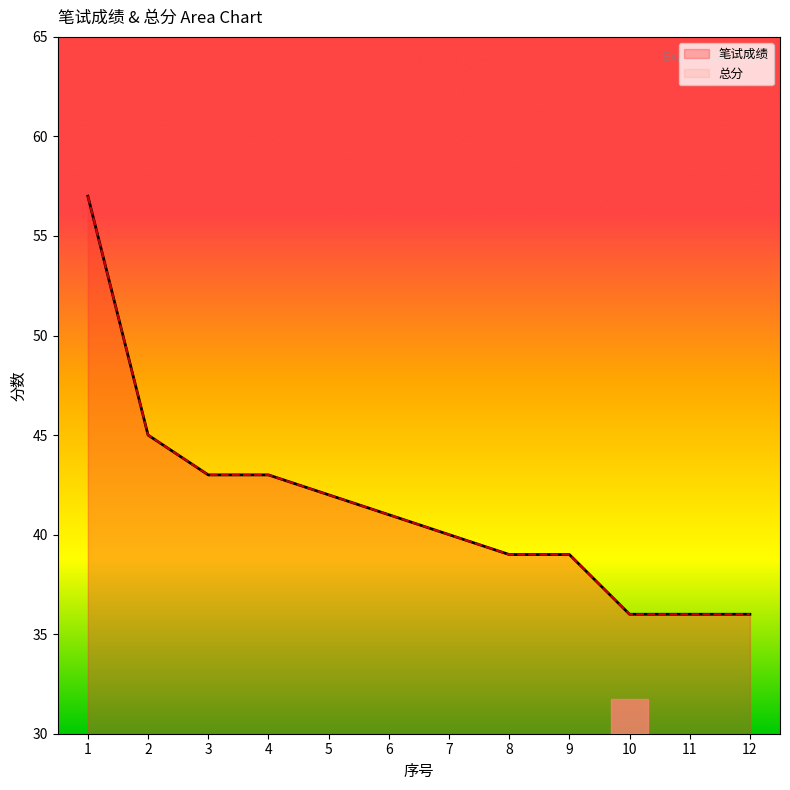

Rank the series at 2 from lowest to highest value.

笔试成绩, 总分